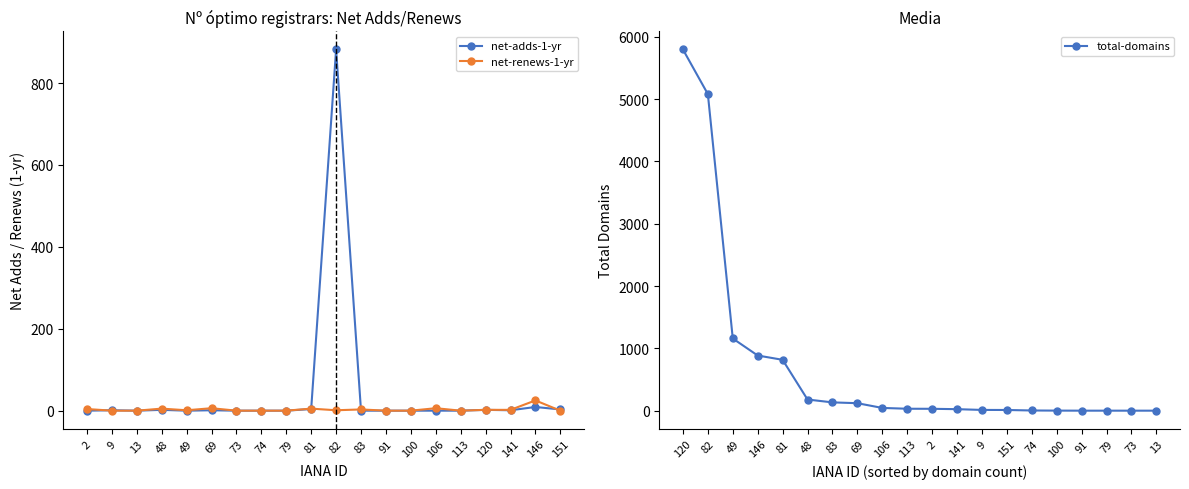

Reading left to right, extract all data points from this chart.

net-adds-1-yr: 0	1	0	2	0	1	0	0	0	4	882	0	0	0	0	0	2	1	9	3
net-renews-1-yr: 4	0	0	5	1	6	0	0	0	5	1	3	0	0	6	0	2	2	25	0
total-domains: 5796	5080	1159	886	817	180	134	121	45	32	31	25	13	12	4	2	1	1	1	1